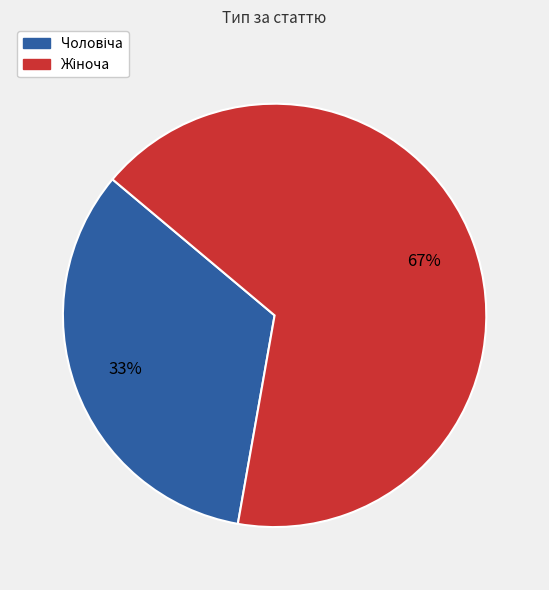

To the nearest percent, what is the average slice percentage?

50%